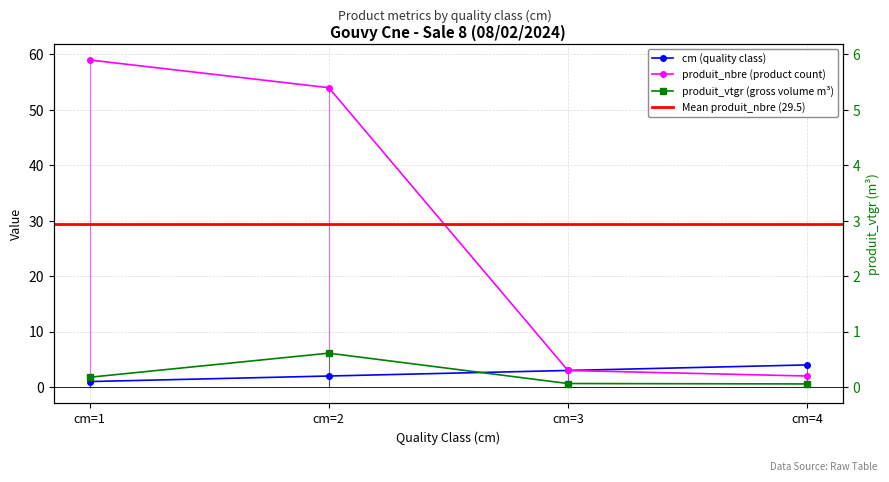

At cm=3, list the series in order from smallest to largest.

produit_vtgr, cm, produit_nbre